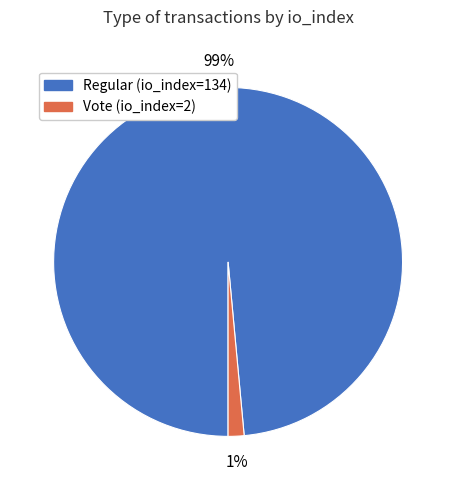

To the nearest percent, what percentage of the pie is Vote (io_index=2)?

1%